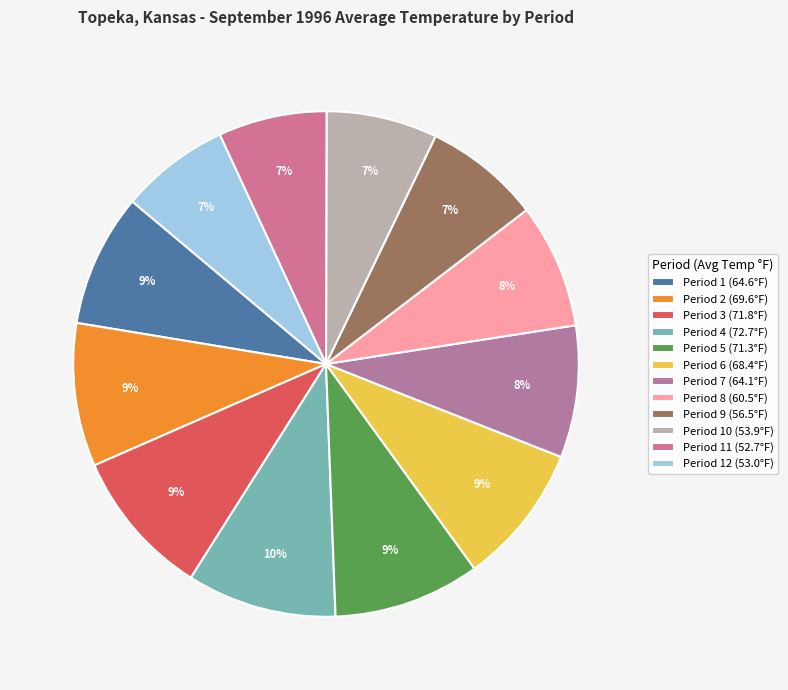

Count the number of slices in the pie.

12